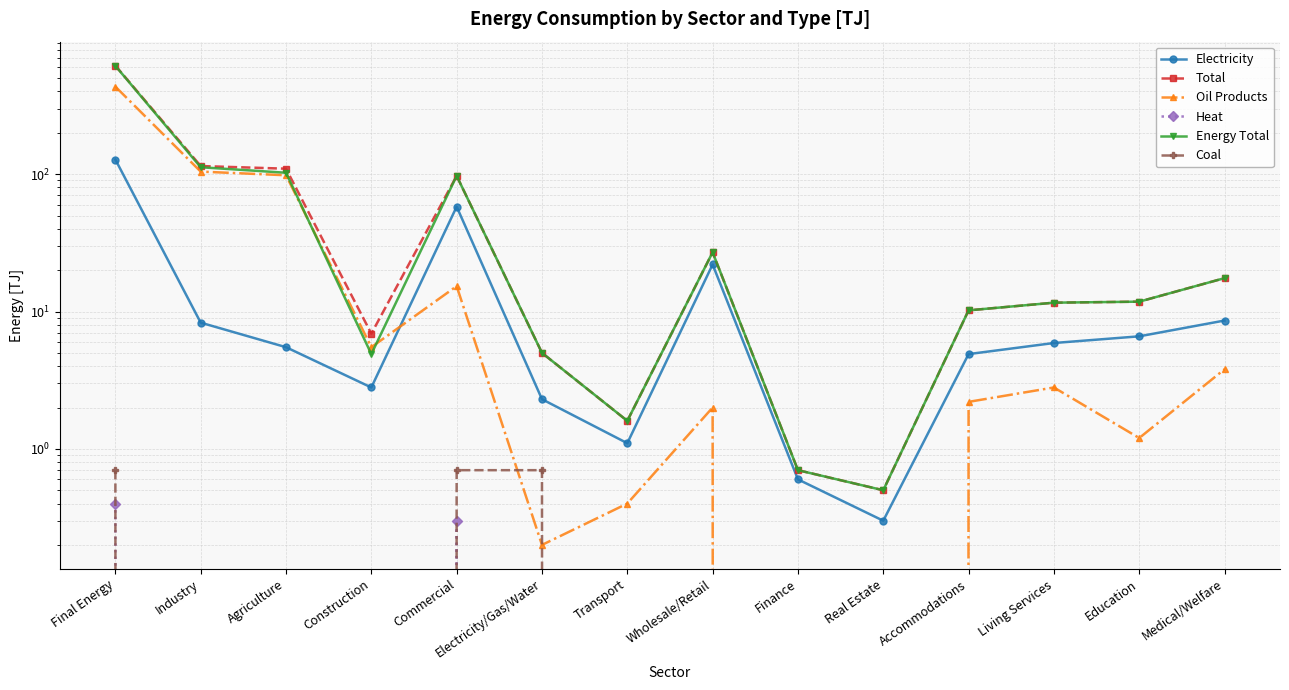

The value of Heat at Agriculture is 0.0. True or false?

True